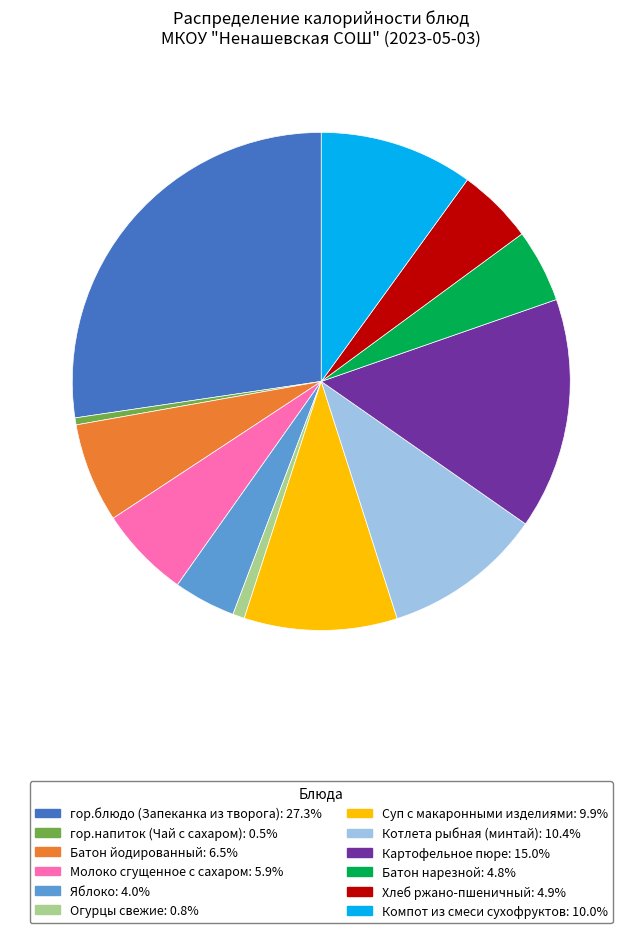

What is the largest slice in the pie chart?

гор.блюдо (Запеканка из творога)